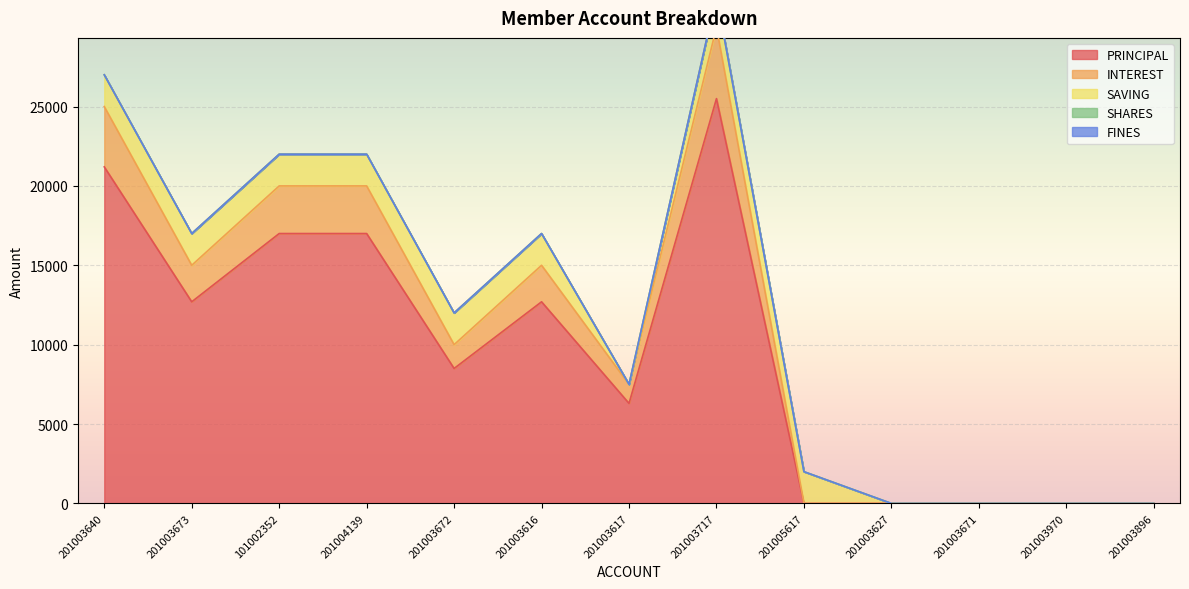

Does the chart display data point markers on the line(s)?

No